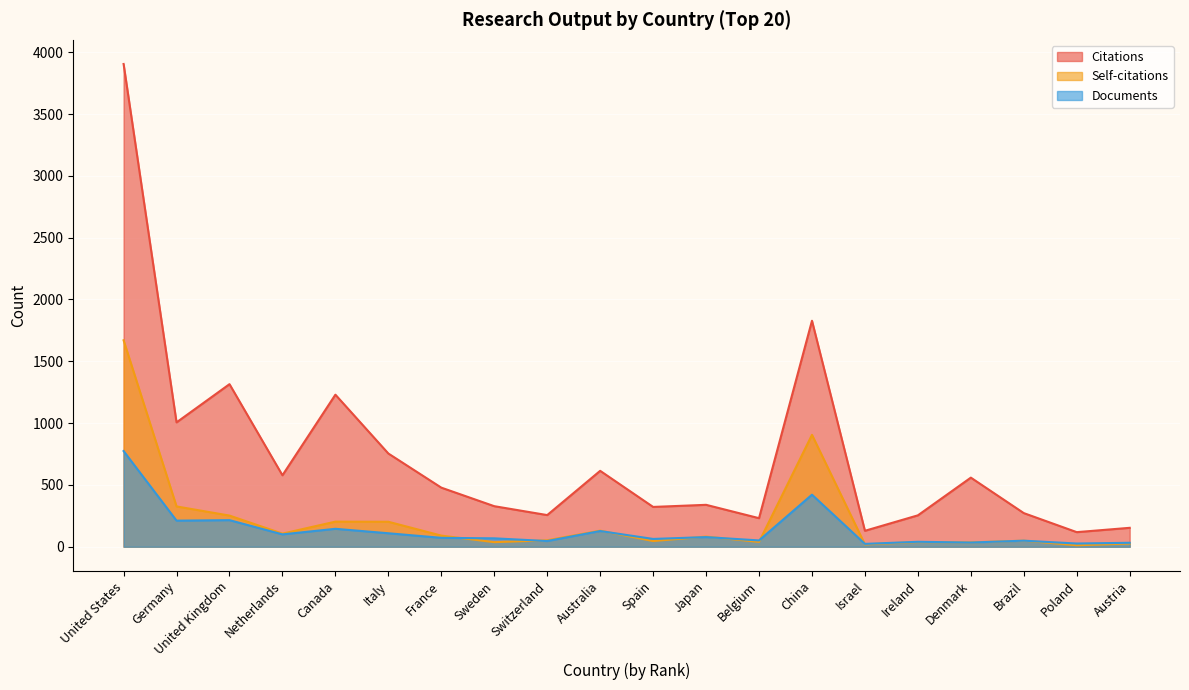

Reading left to right, extract all data points from this chart.

Citations: 3905	1006	1315	578	1230	754	478	328	256	614	322	339	231	1828	129	254	559	272	118	153
Self-citations: 1670	326	252	106	203	202	90	37	52	130	46	82	39	905	19	38	35	49	12	26
Documents: 774	211	215	100	145	109	72	68	46	127	63	78	51	421	23	40	34	49	26	32